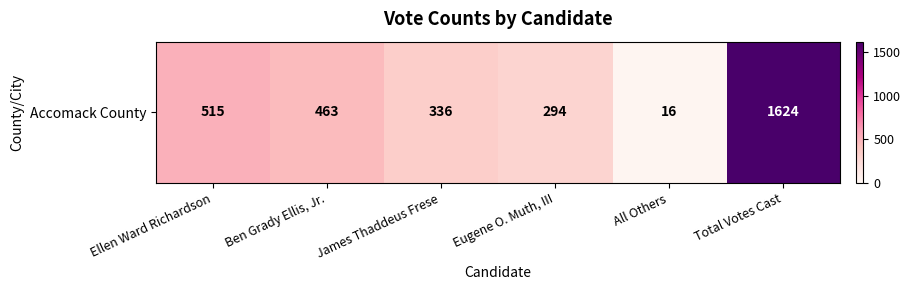

List the labels in order of value, smallest first.

All Others, Eugene O. Muth, III, James Thaddeus Frese, Ben Grady Ellis, Jr., Ellen Ward Richardson, Total Votes Cast